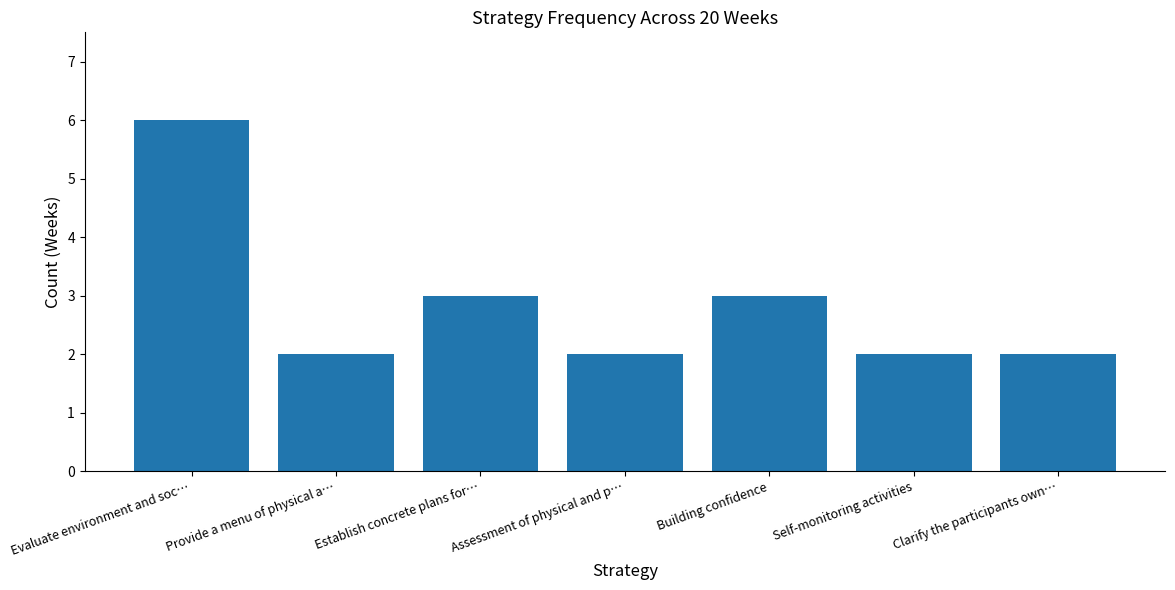

What is the approximate value at Provide a menu of physical a…?

2